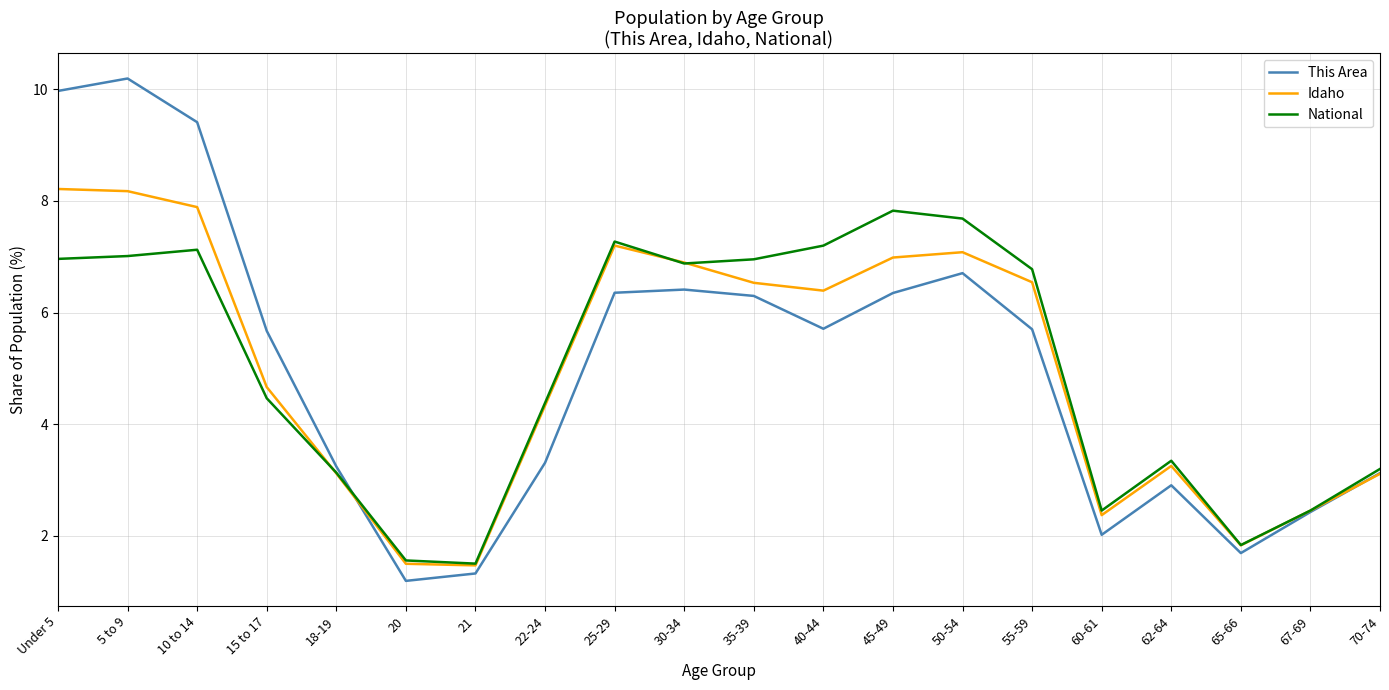

What position from the right is 65-66?

3